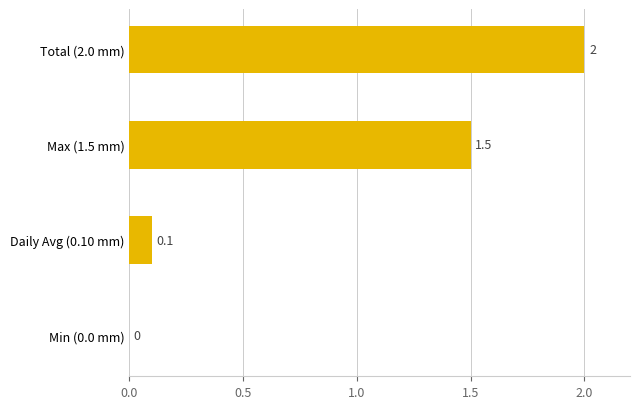

What is the average value?

0.9